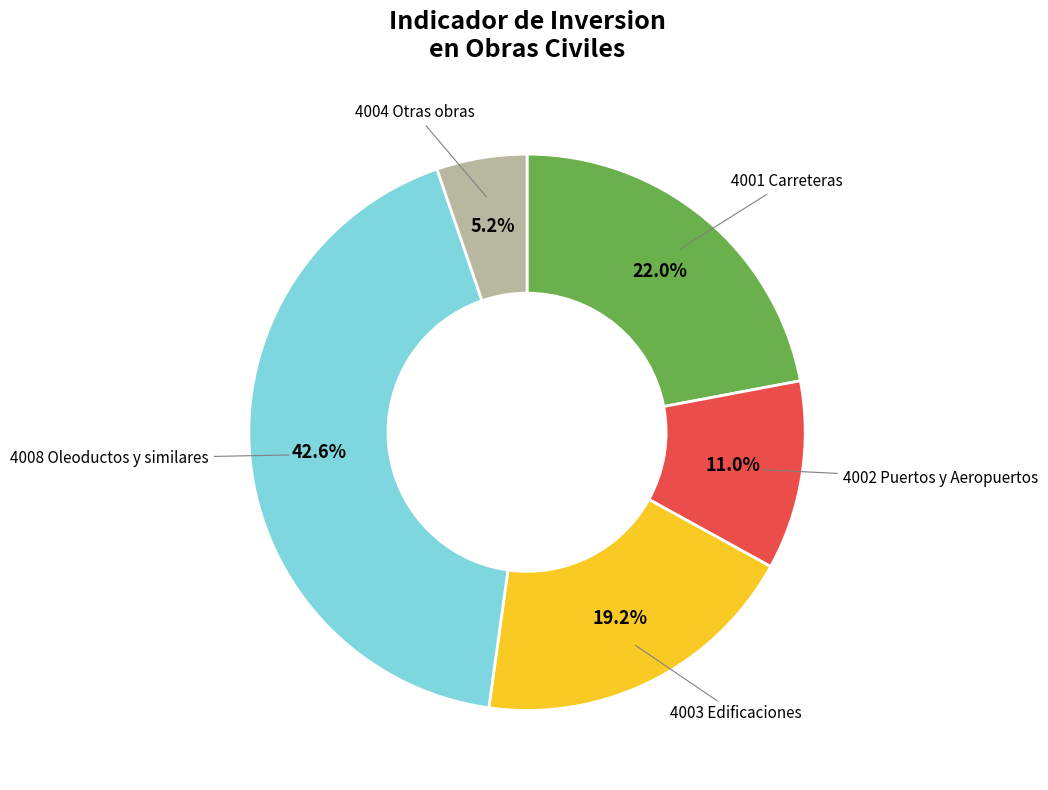

What percentage do 4002 and 4003 together represent?

30.2%